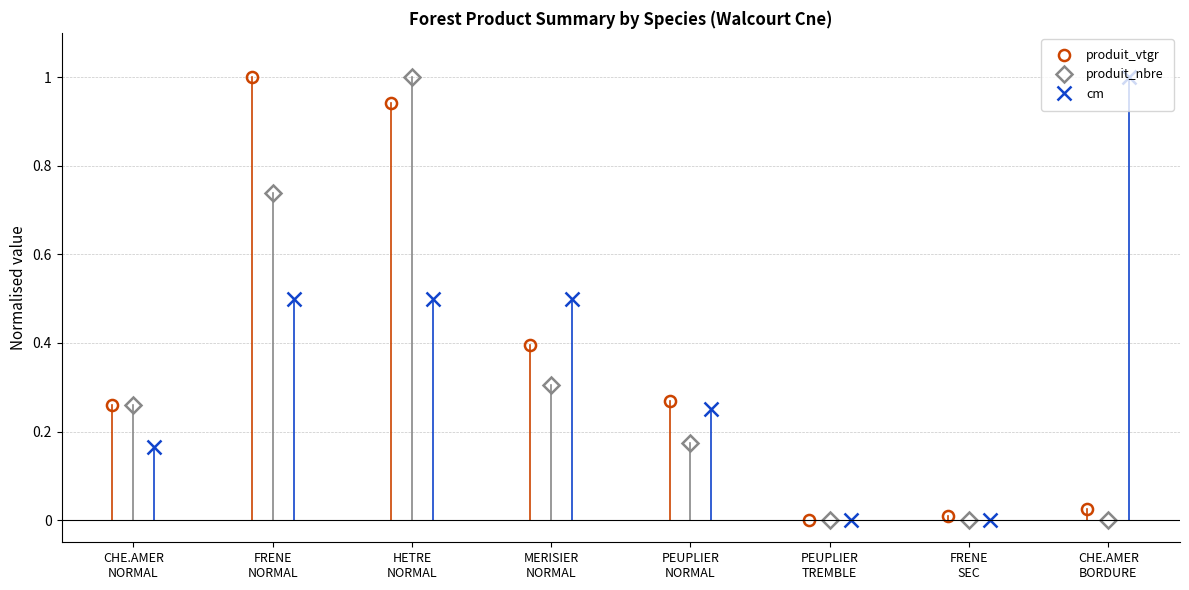

Does the chart have visible grid lines?

Yes